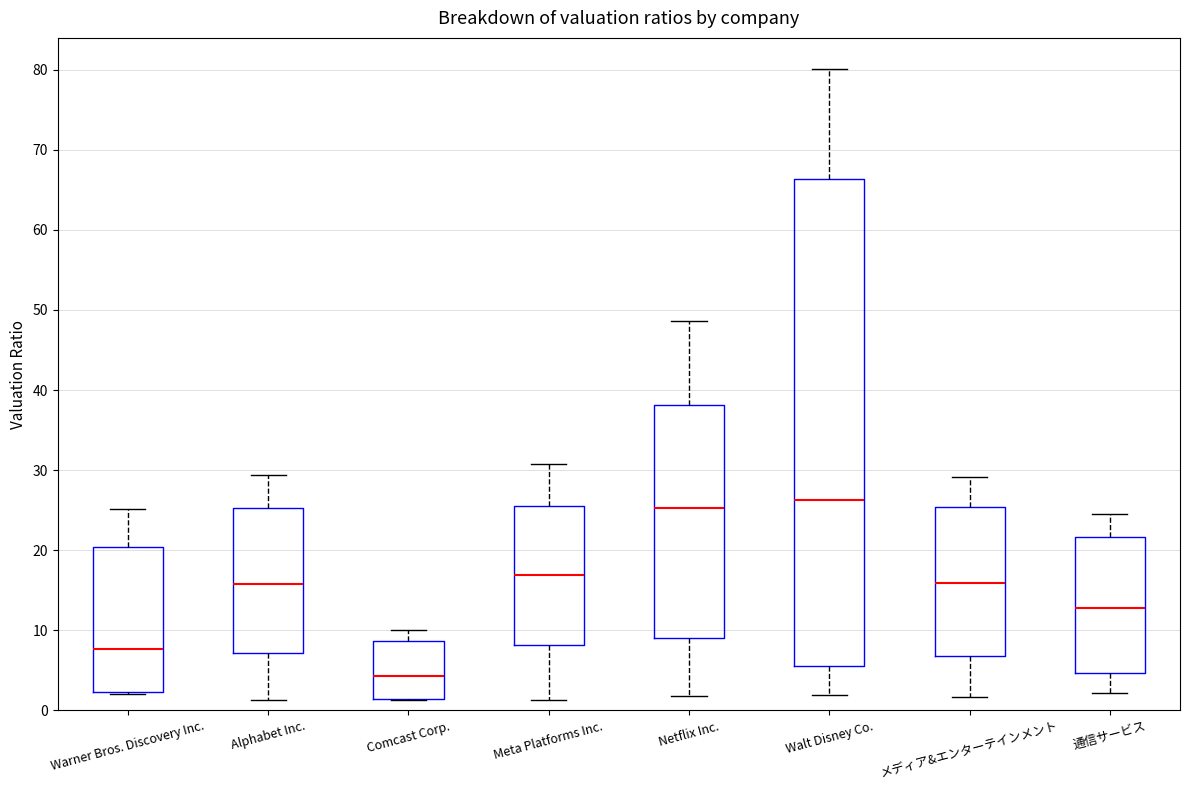

Which box is the tallest, from its lower edge to its upper edge?

Walt Disney Co.